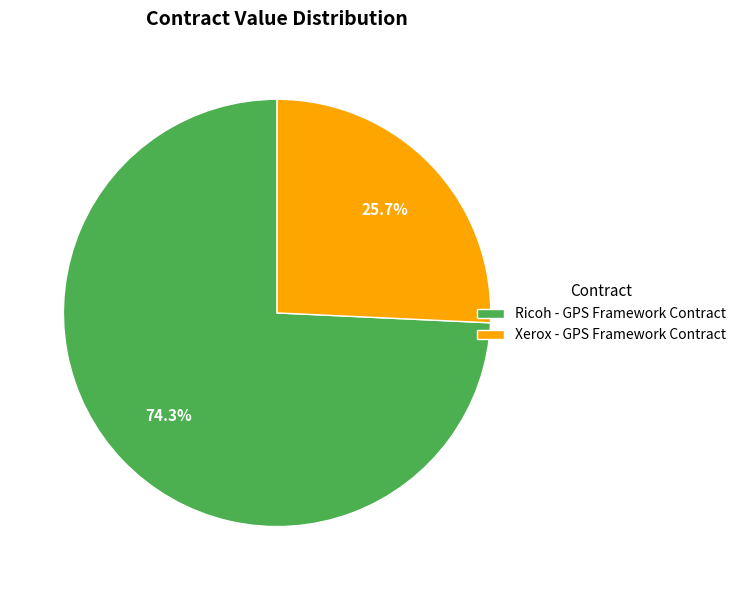

What is the largest slice in the pie chart?

Ricoh - GPS Framework Contract